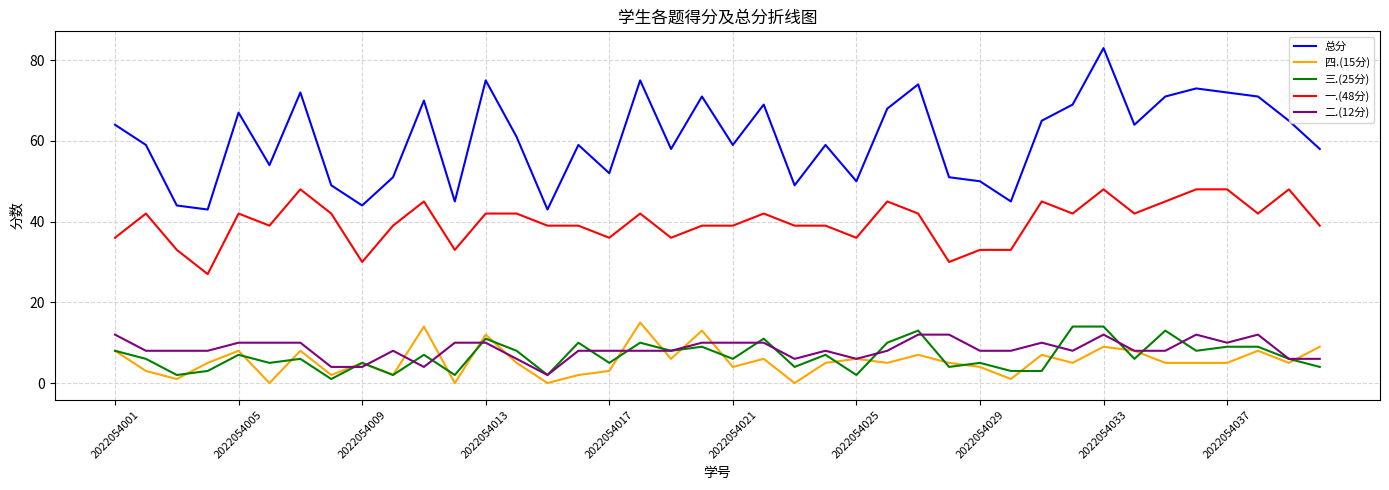

Which series has the largest total across all categories?

总分